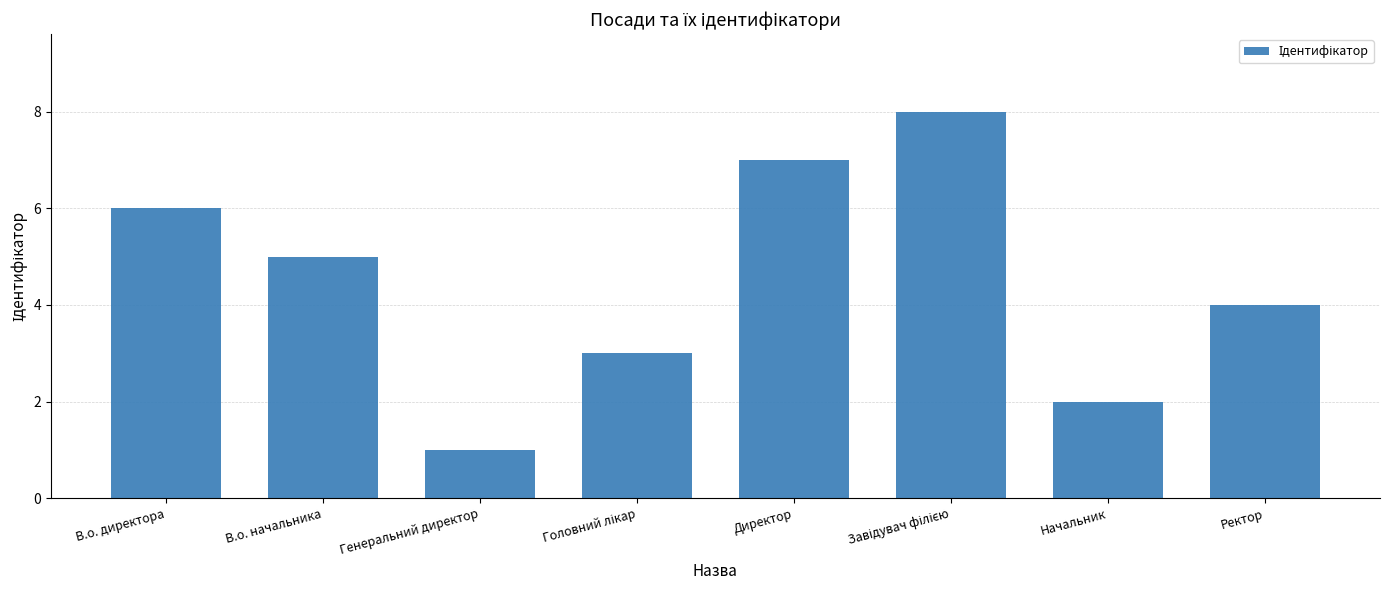

Does the chart contain any negative values?

No